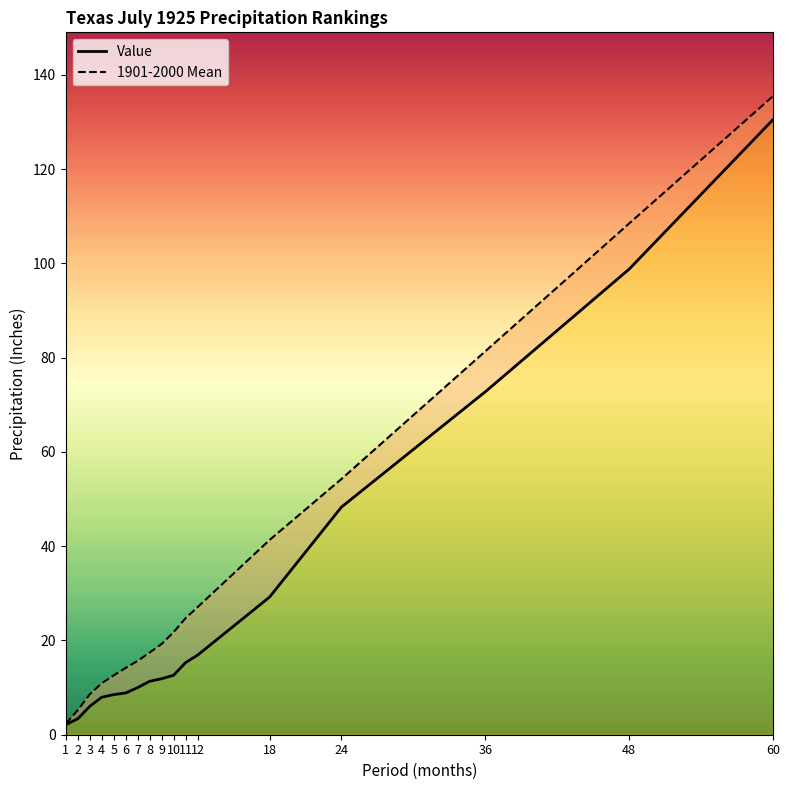

How many values in the Value series exceed 11?

10